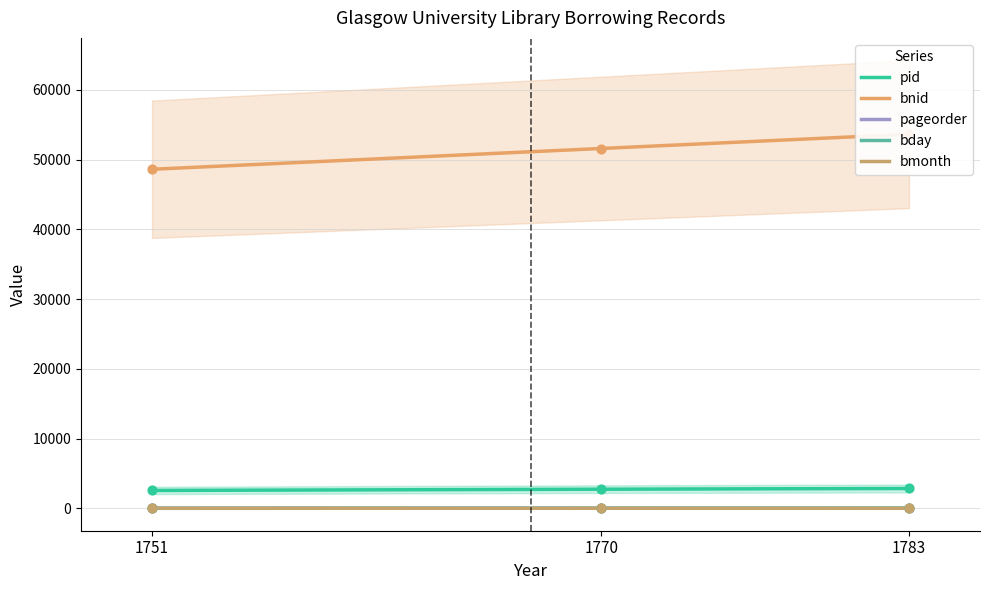

Which series has the largest Y range (max minus min)?

bnid